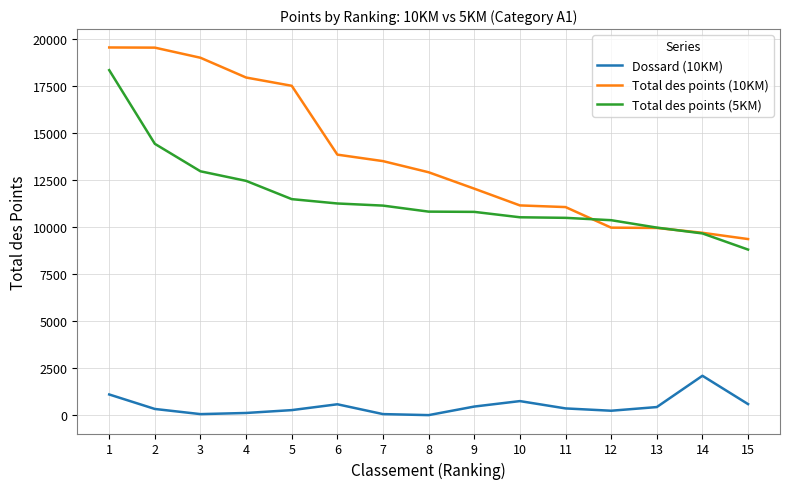

Read the Total des points (5KM) value at 12, to the nearest 10.

10370